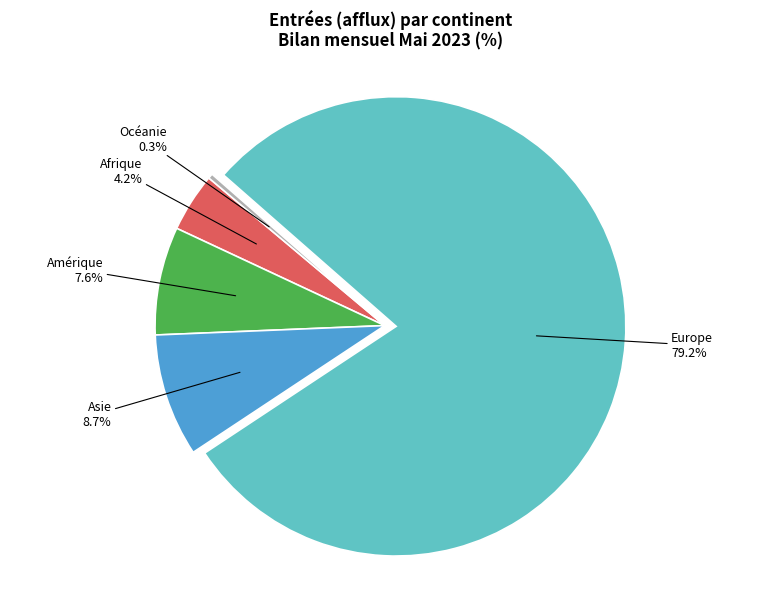

Is there a majority slice in this chart?

Yes